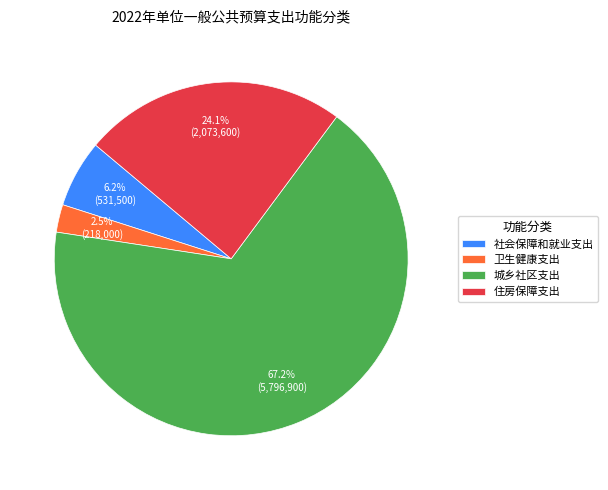

What percentage is the 住房保障支出 slice, to the nearest percent?

24%